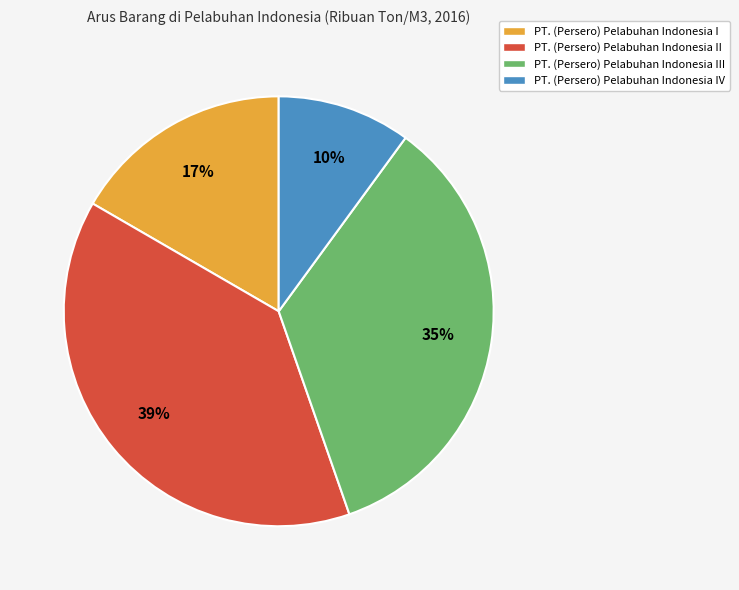

To the nearest percent, what is the average slice percentage?

25%